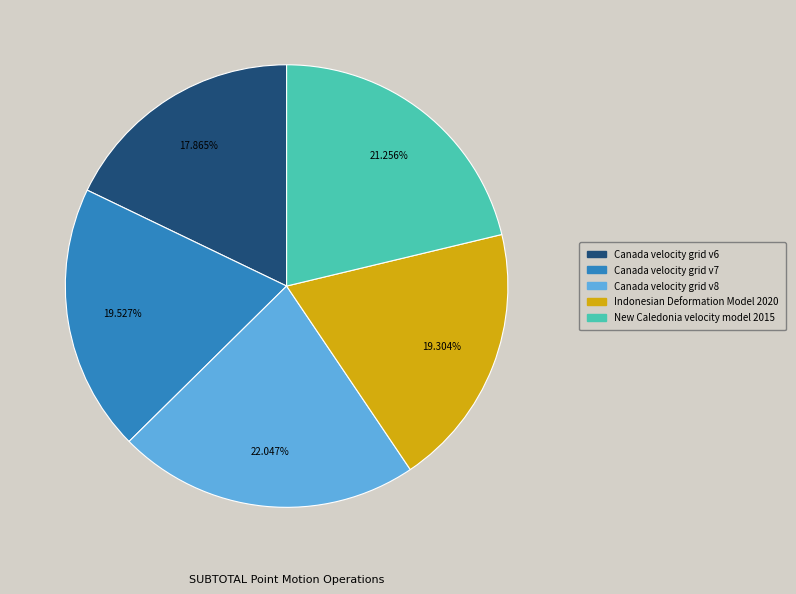

To the nearest percent, what is the difference between the Canada velocity grid v6 and Indonesian Deformation Model 2020 slice percentages?

1%